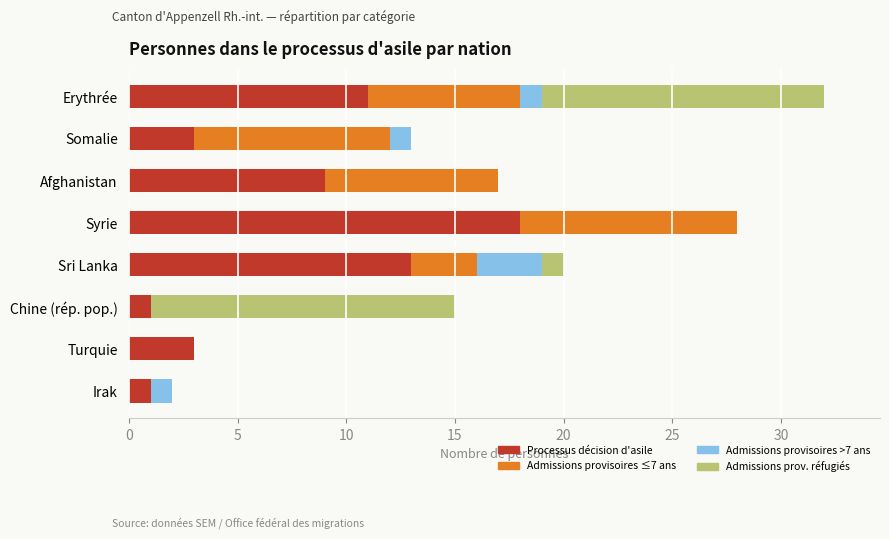

How many distinct data groups are displayed?

4